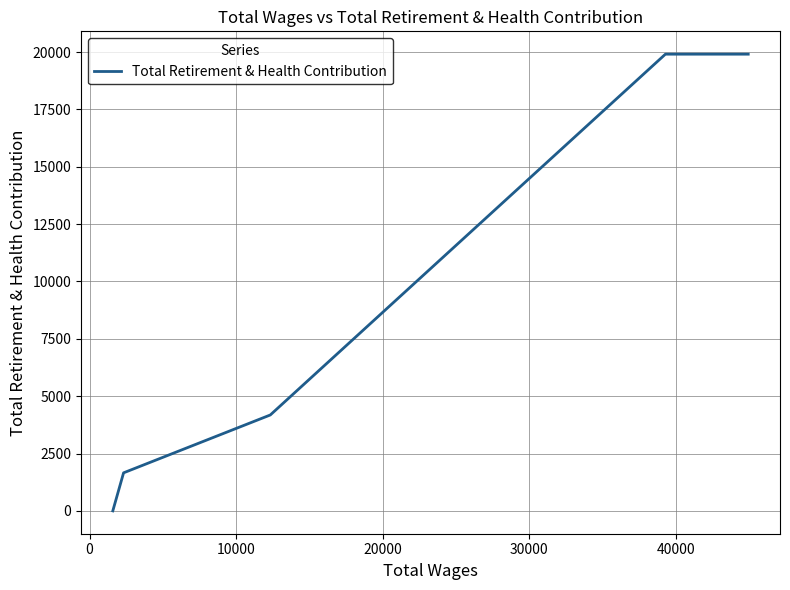

How many data points are above 4181?

2